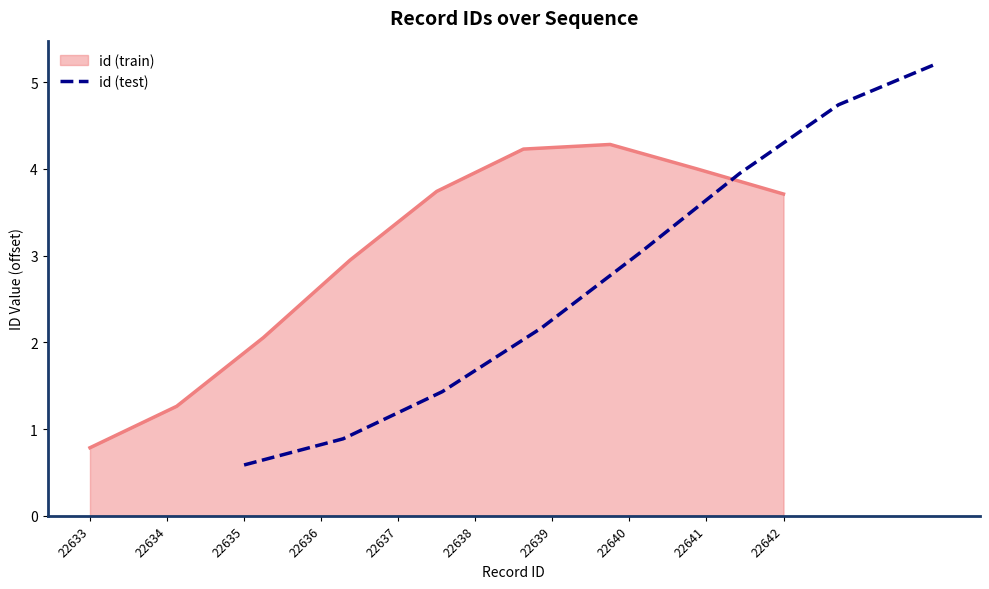

What is the difference between the maximum and minimum values?

4.6